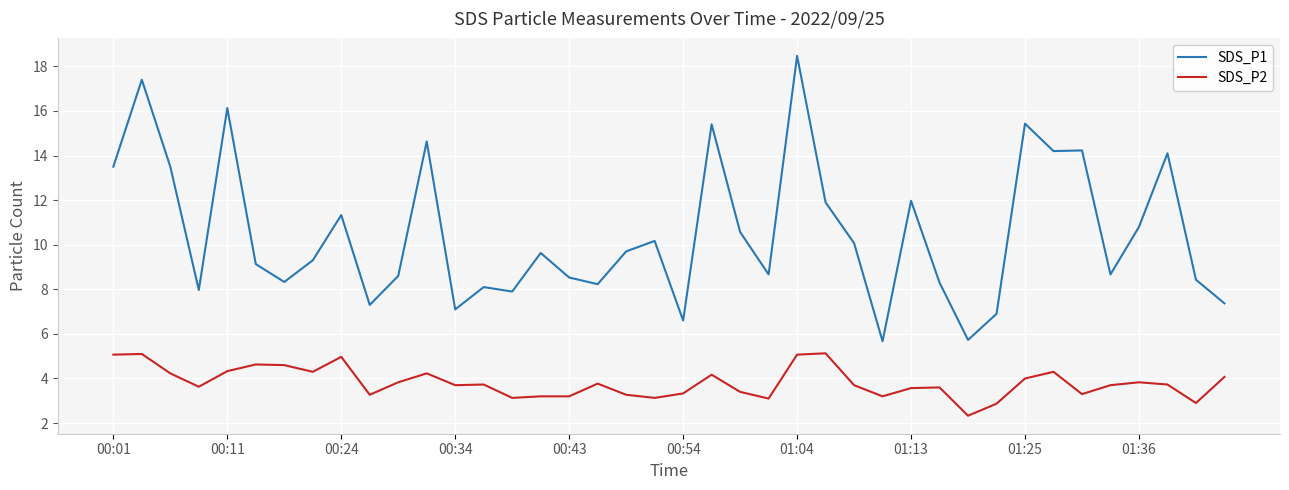

Which series has the widest spread of values?

SDS_P1